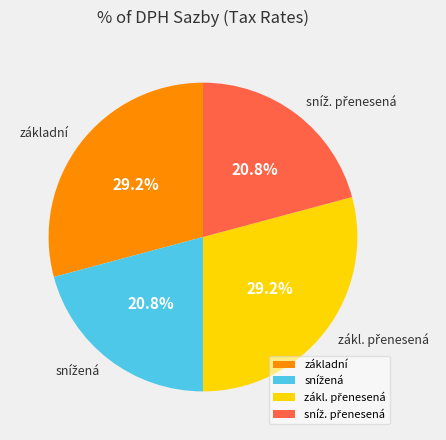

Does základní account for over 50% of the chart?

No